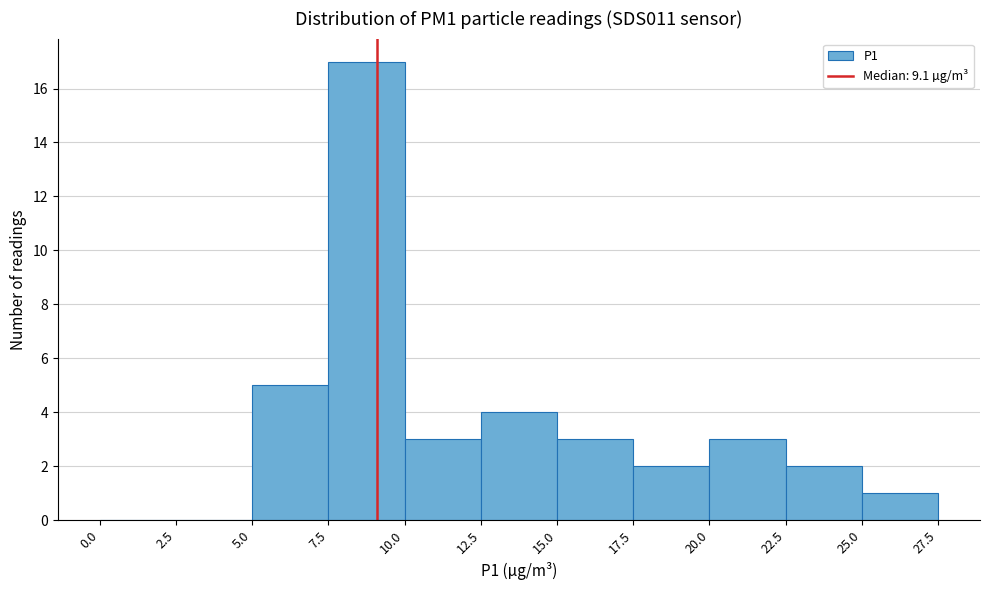

Reading left to right, transcribe this chart: for each bar, give the range it covers on the x-axis and its height. The values are not printed on the chart, so give them approximately, as read against the axis.

0.0 to 2.5: 0
2.5 to 5.0: 0
5.0 to 7.5: 5
7.5 to 10.0: 17
10.0 to 12.5: 3
12.5 to 15.0: 4
15.0 to 17.5: 3
17.5 to 20.0: 2
20.0 to 22.5: 3
22.5 to 25.0: 2
25.0 to 27.5: 1